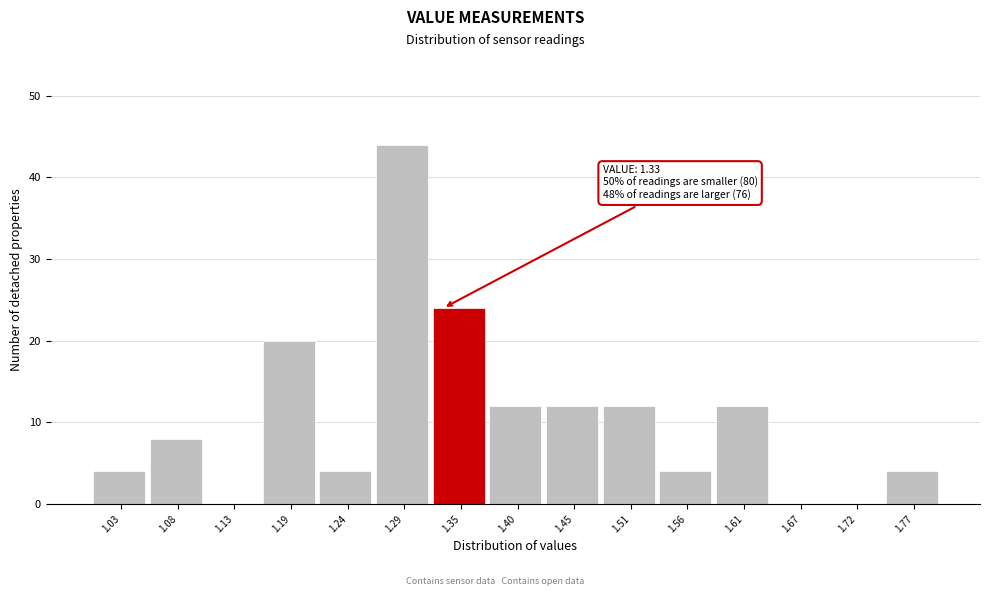

Which range on the x-axis has the tallest bar?

1.27 to 1.32